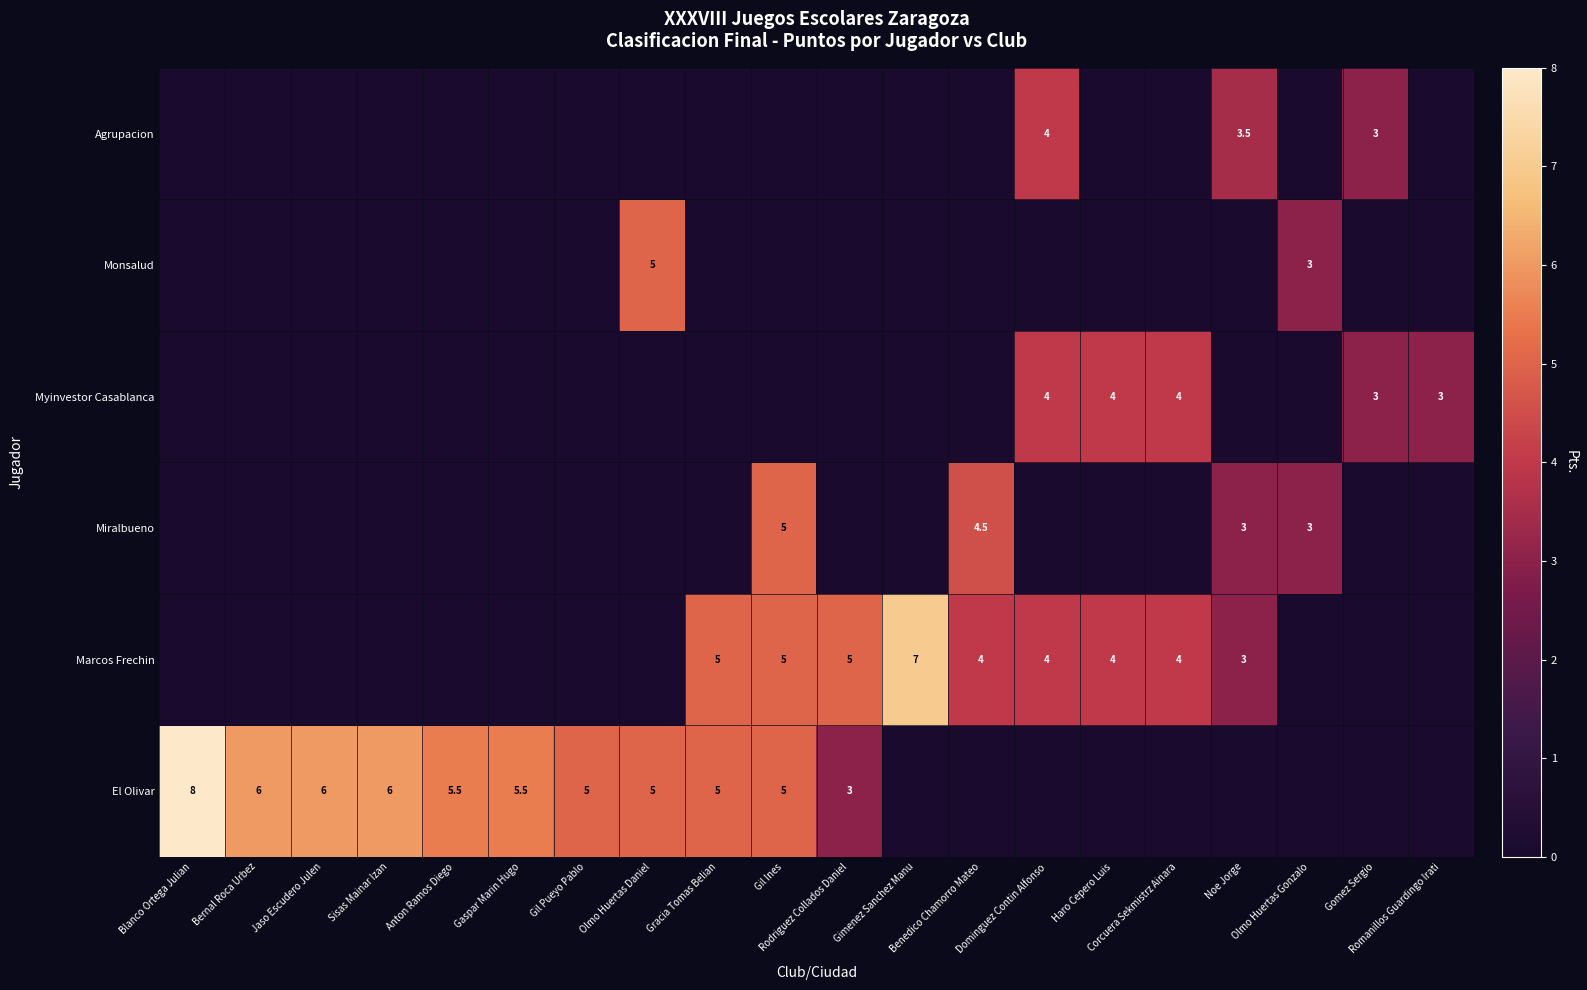

What is the difference between the maximum and second lowest values in the Miralbueno series?

5.0